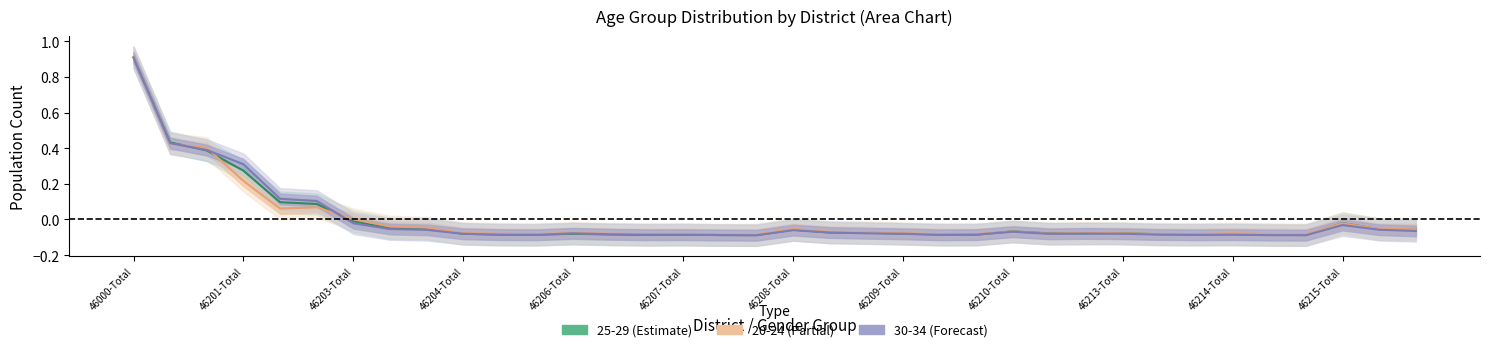

In 25-29 (Estimate), how many points are lower than both neighbors (excluding endpoints)?

7